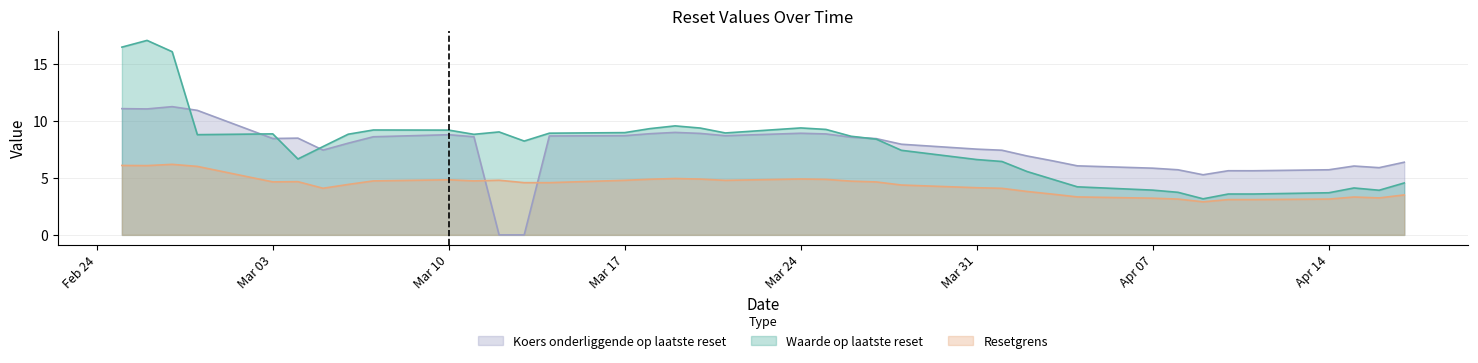

How many values in Koers onderliggende op laatste reset are above zero?

36